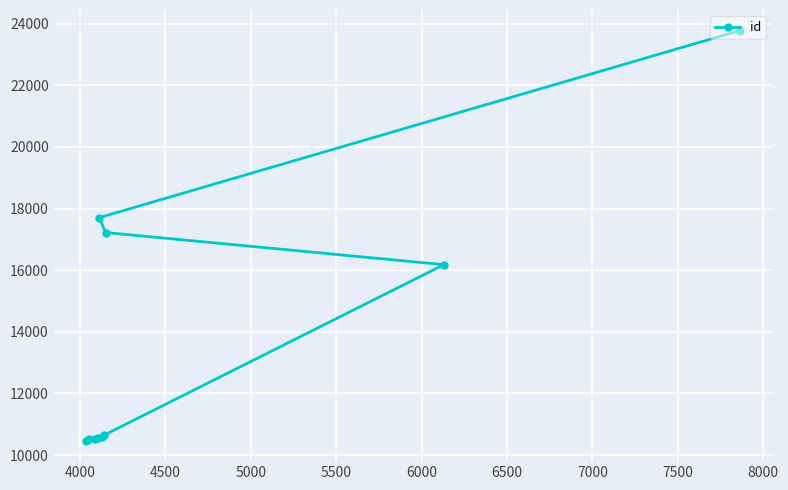

What is the difference between the maximum and minimum values?

13308